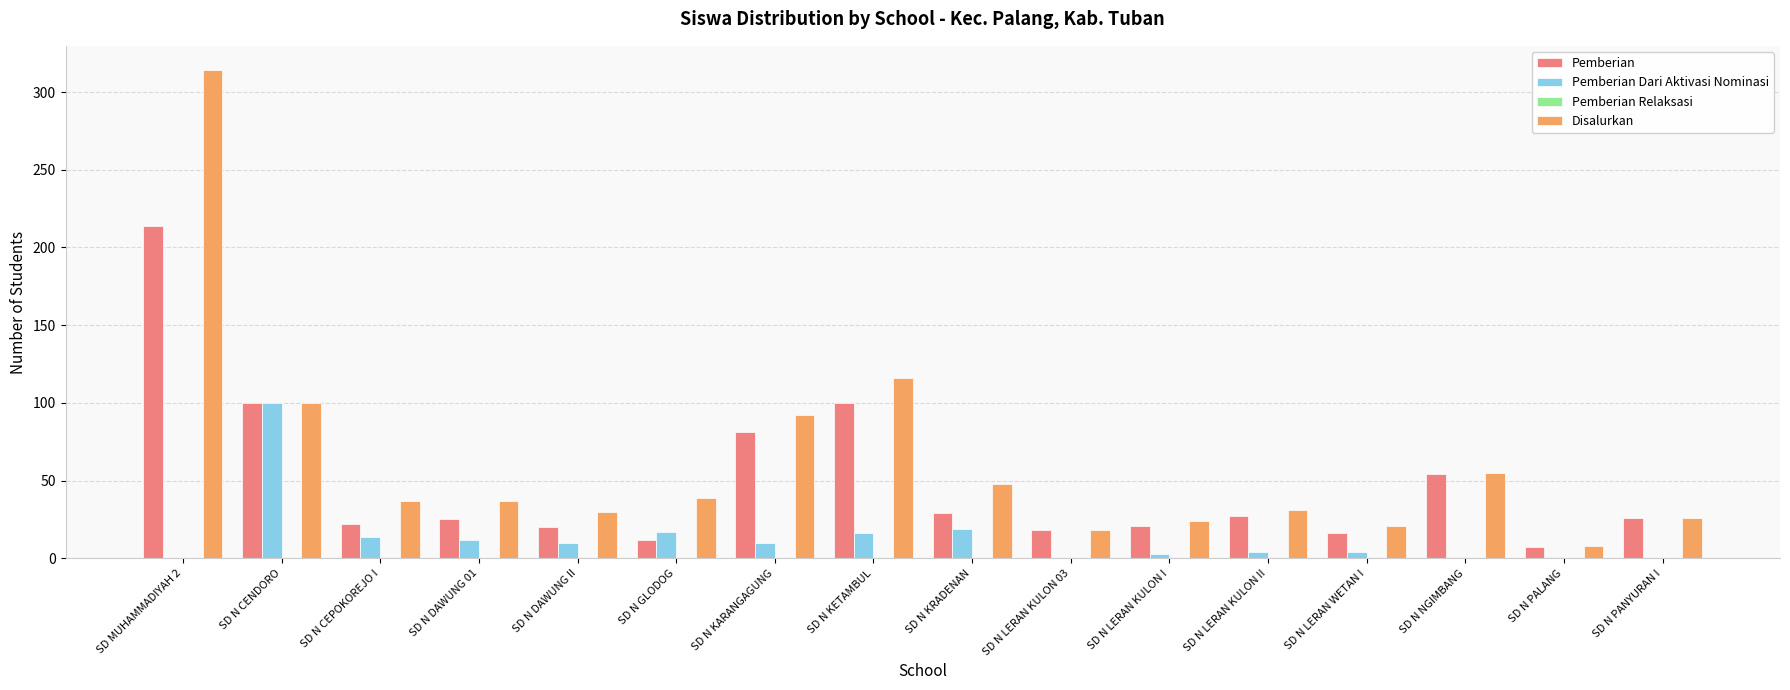

What is the sum of all Pemberian Dari Aktivasi Nominasi values?

211